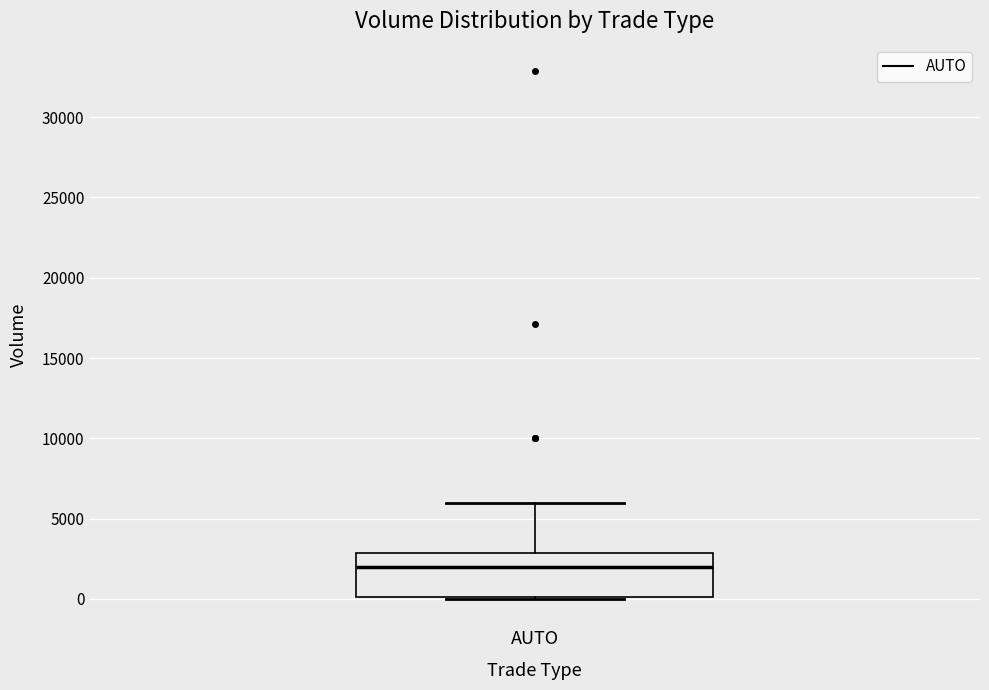

Read this box plot against the y-axis: the position of the median line, the range covered by the box, and the ends of both whiskers. The values are not printed on the chart, so give them approximately, as read against the axis.

median 2000, box 0 to 3000, whiskers 0 to 6000